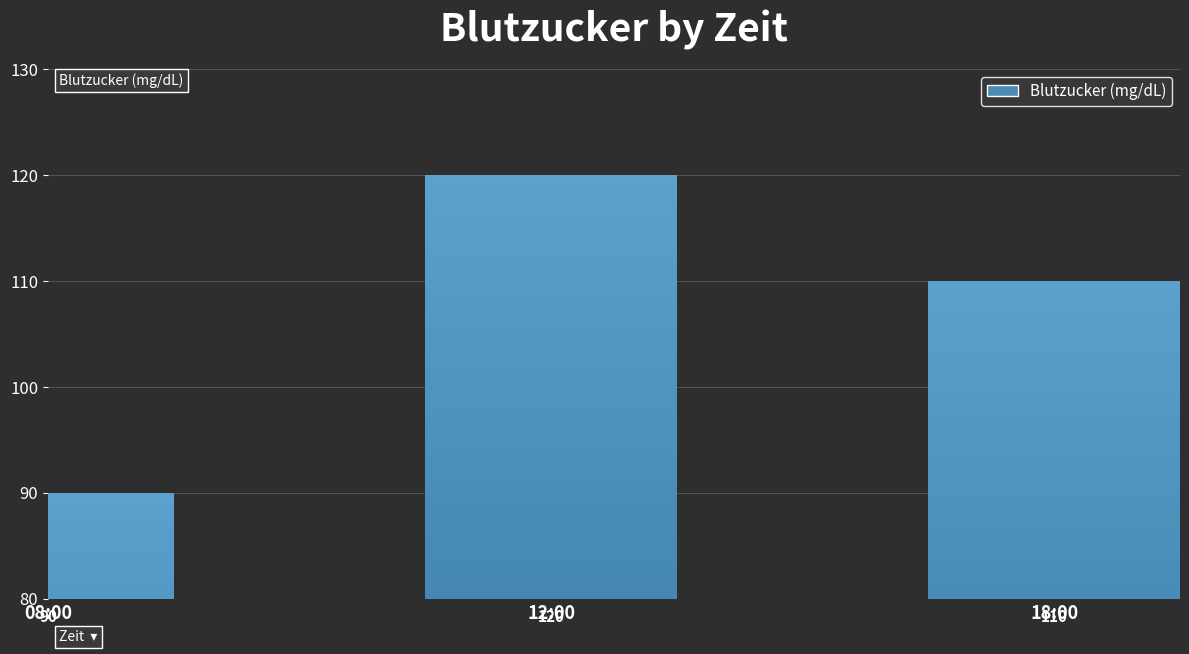

The value at 18:00 is 180. True or false?

False